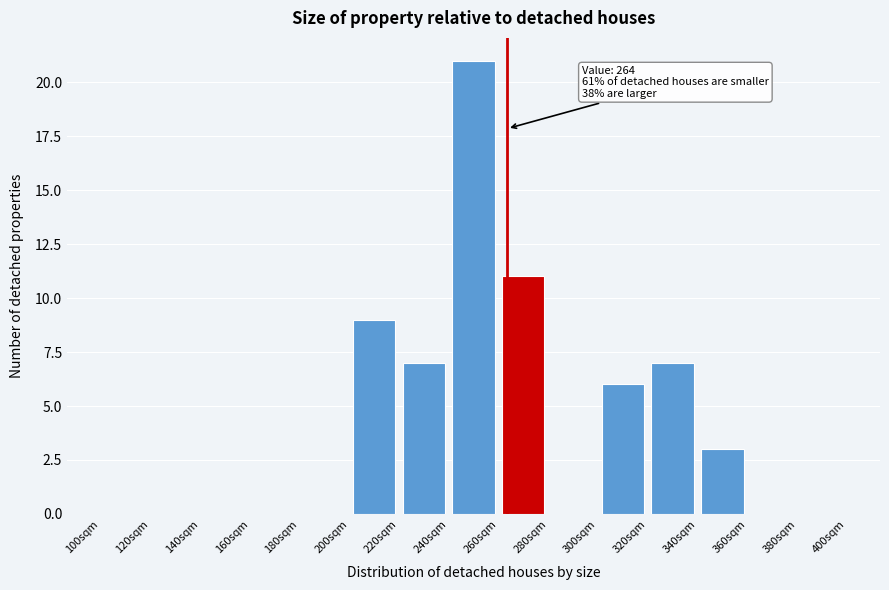

Which range on the x-axis has the tallest bar?

240 to 260